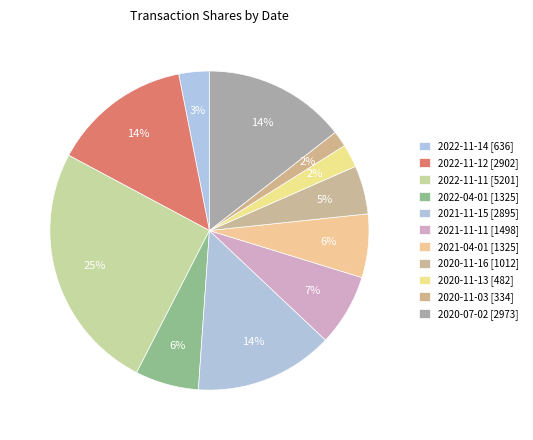

True or false: 2022-11-12 [2902] accounts for 7% of the total.

False